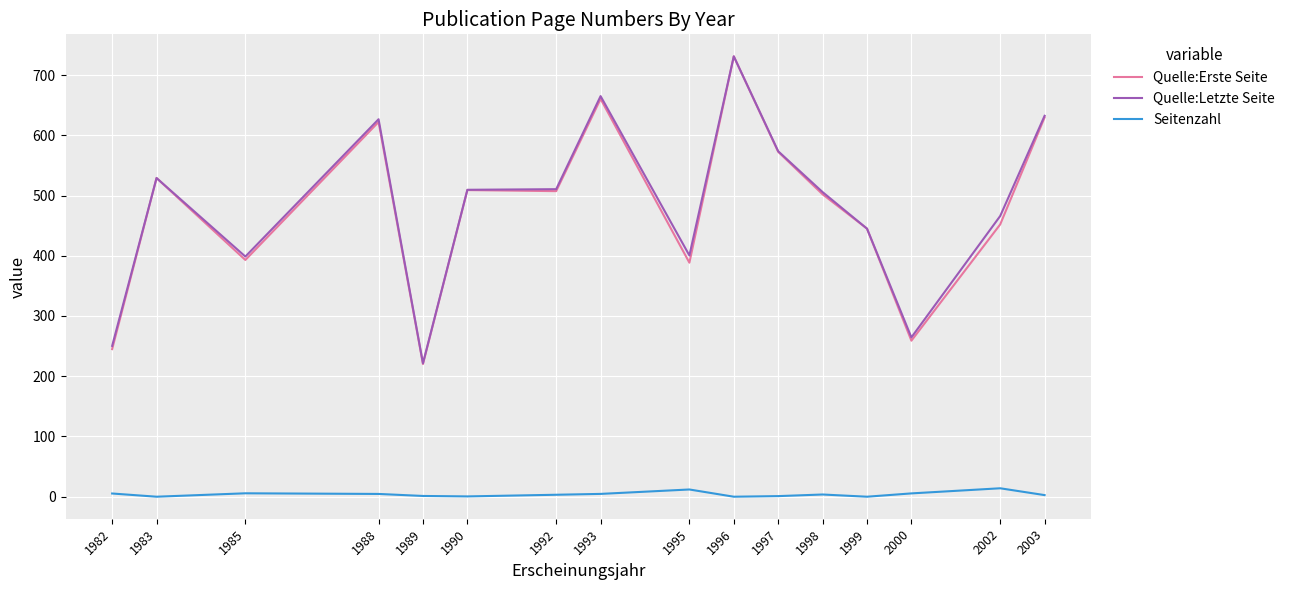

Which category has the highest value in the Quelle:Erste Seite series?

1996